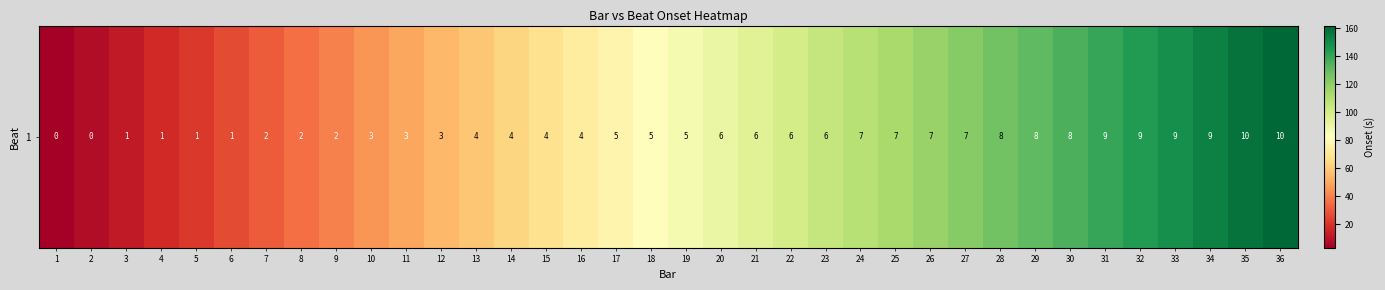

Where does the data first go above 86?

19